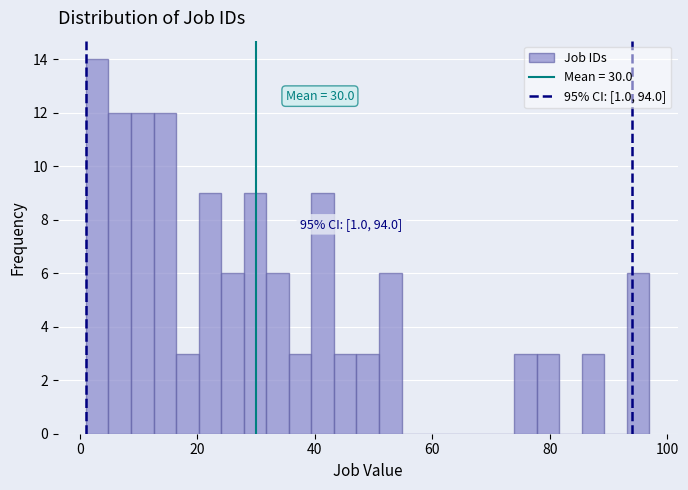

Read against the x-axis, roughly where is the centre of the tallest bar?

2